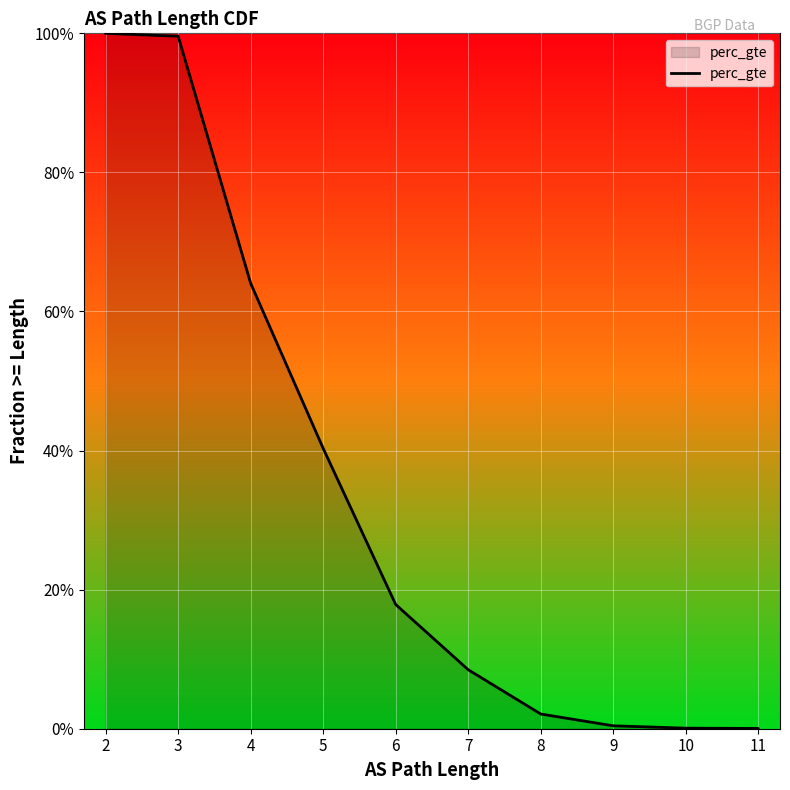

The value at 3 is 0.4. True or false?

False